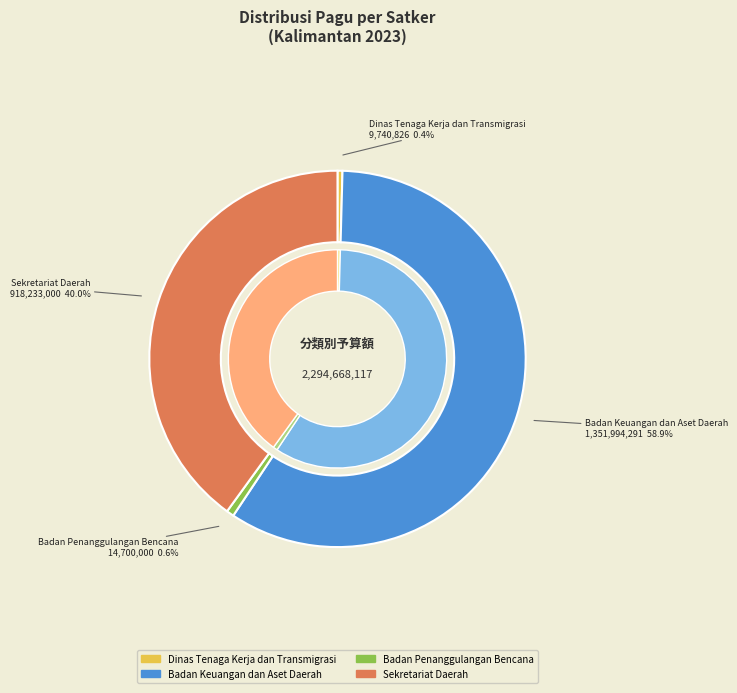

Between Badan Keuangan dan Aset Daerah and Badan Keuangan dan Aset Daerah, which is larger?

Badan Keuangan dan Aset Daerah